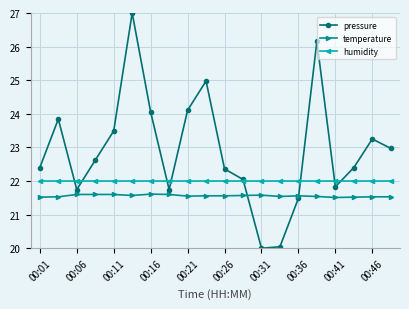

Which series has the largest total across all categories?

pressure